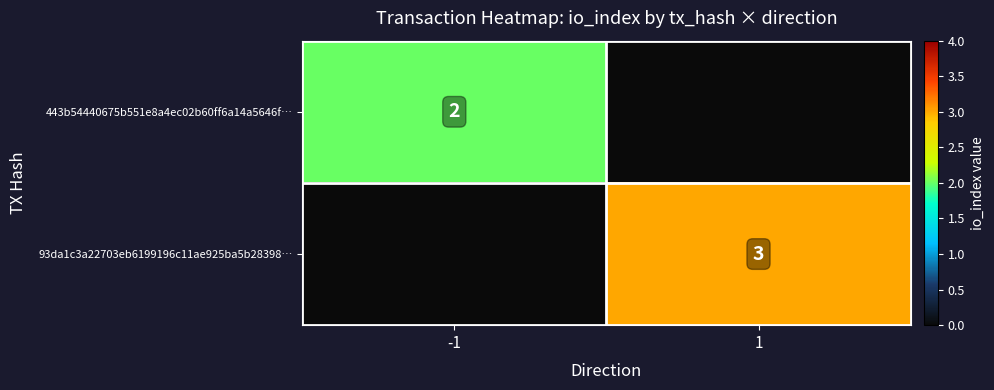

At which category does the chart reach its minimum across all series?

1